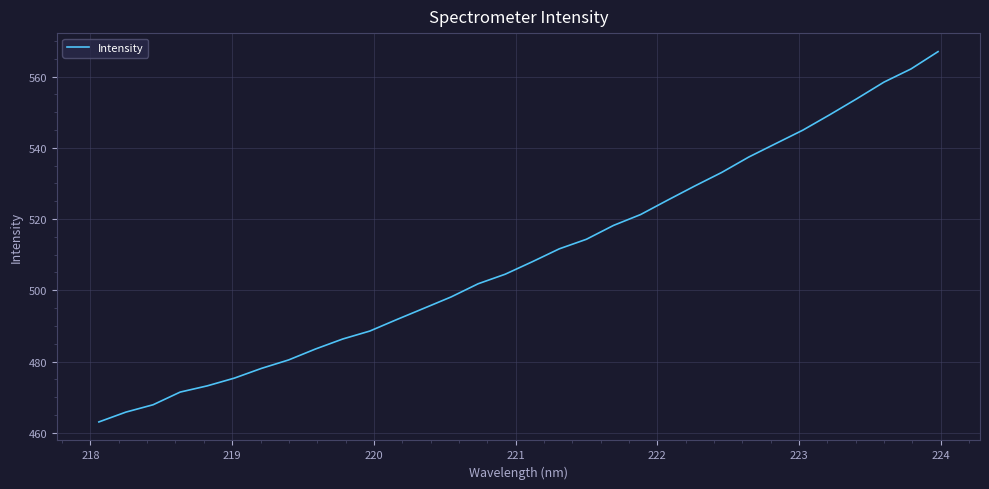

What is the greatest value displayed?

567.0